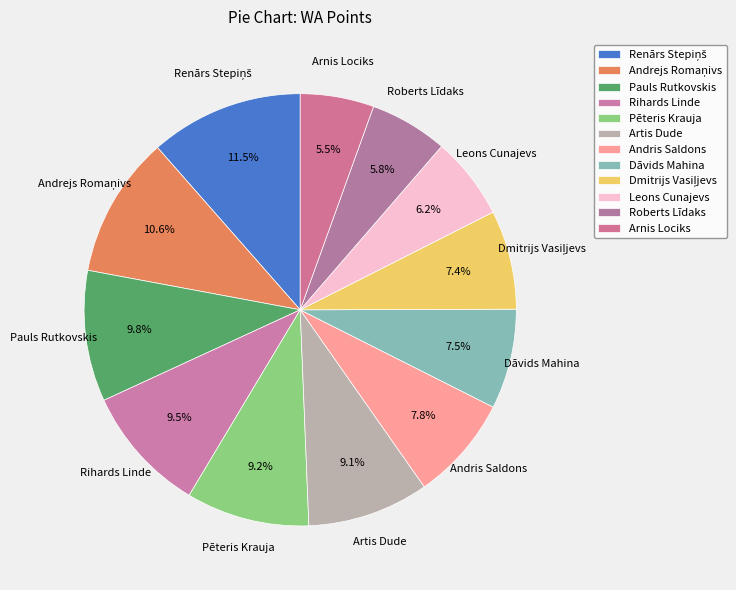

Count the number of slices in the pie.

12